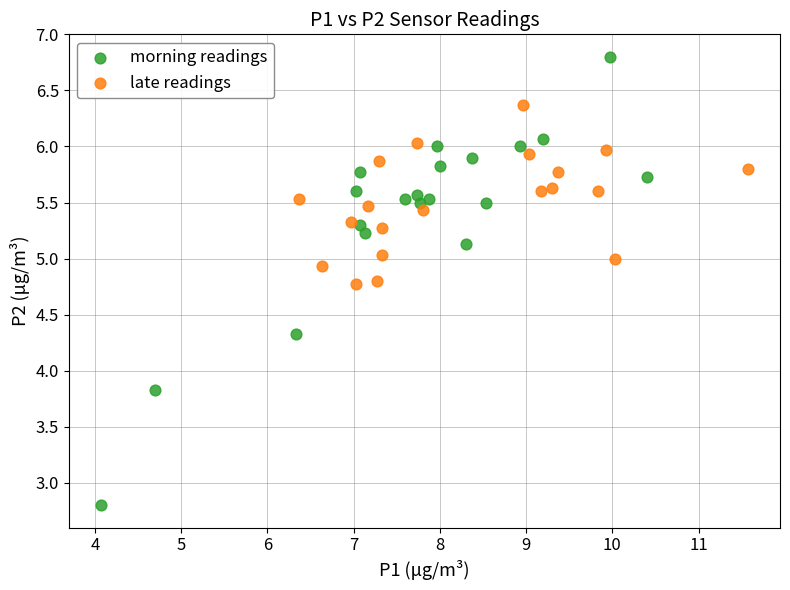

Which series contains the highest Y value?

morning readings